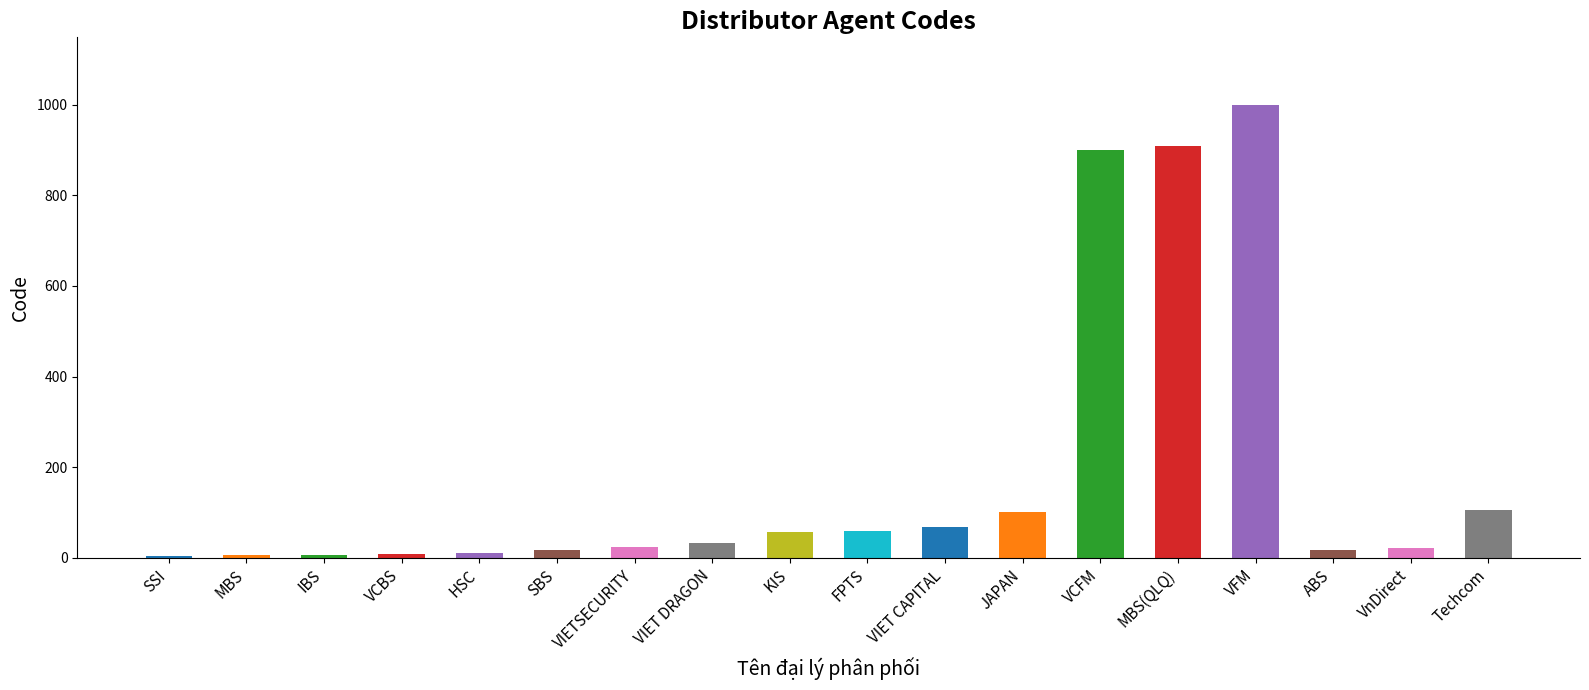

How many data points does each series have?

18